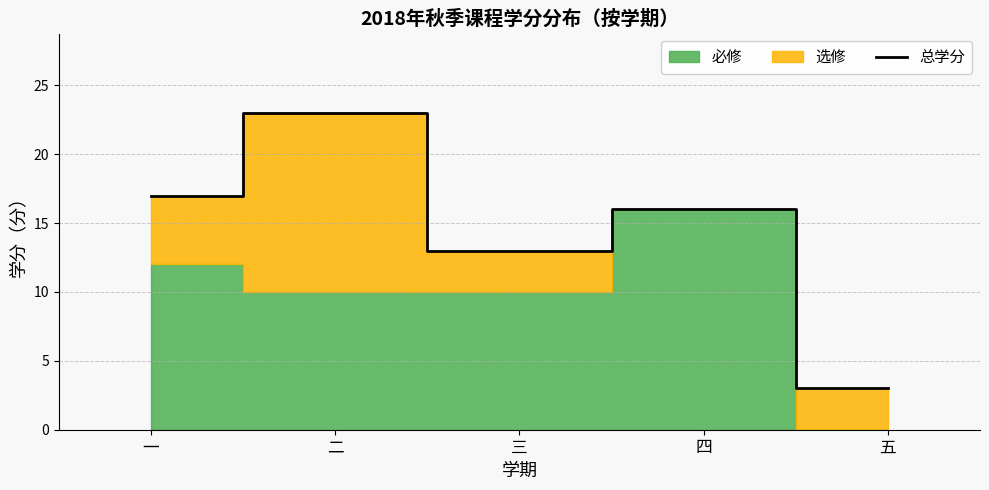

Reading left to right, extract all data points from this chart.

17	23	13	16	3